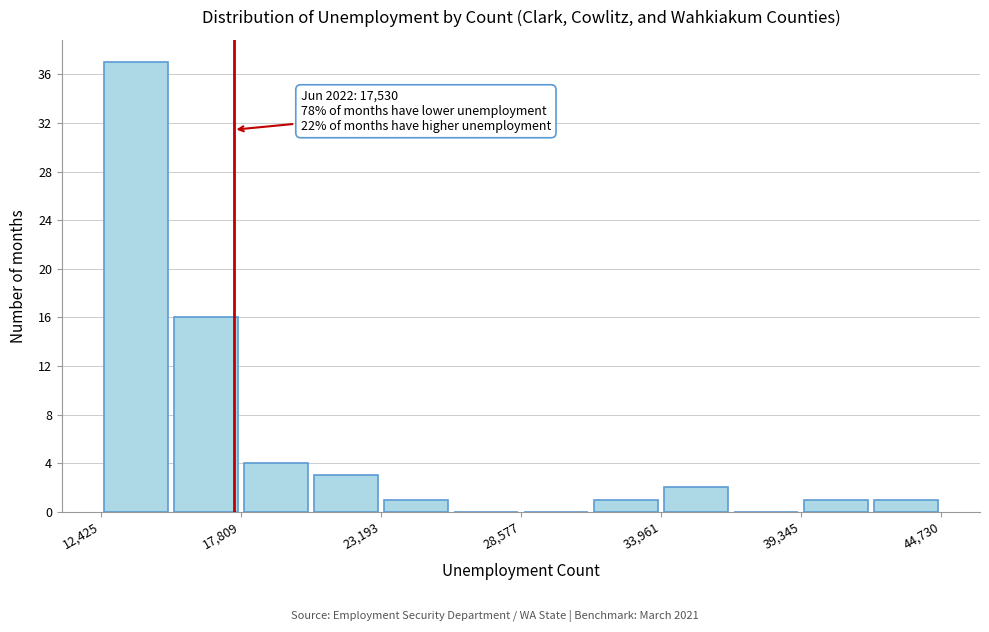

Read against the x-axis, roughly where is the centre of the tallest bar?

14000